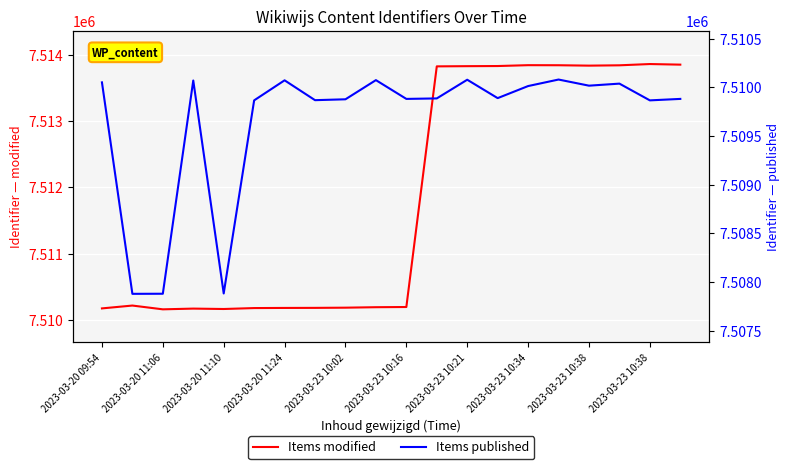

How many data points in Items modified are above 7510218?

9